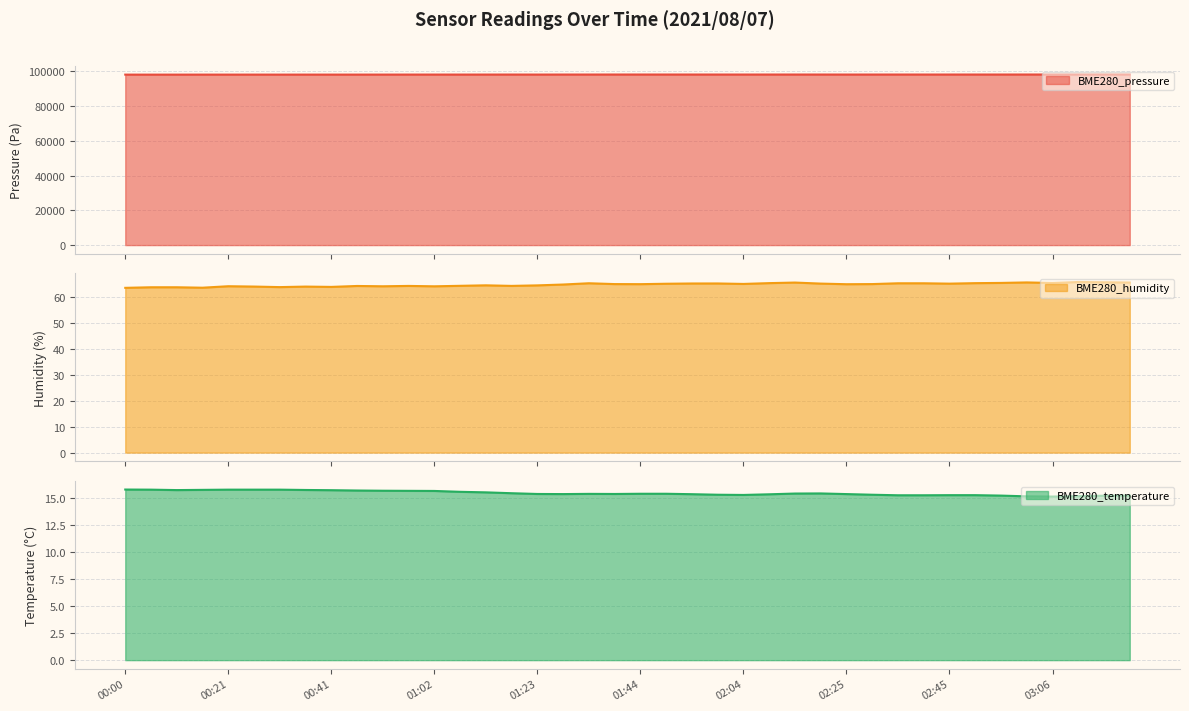

What position from the right is 00:26?

35